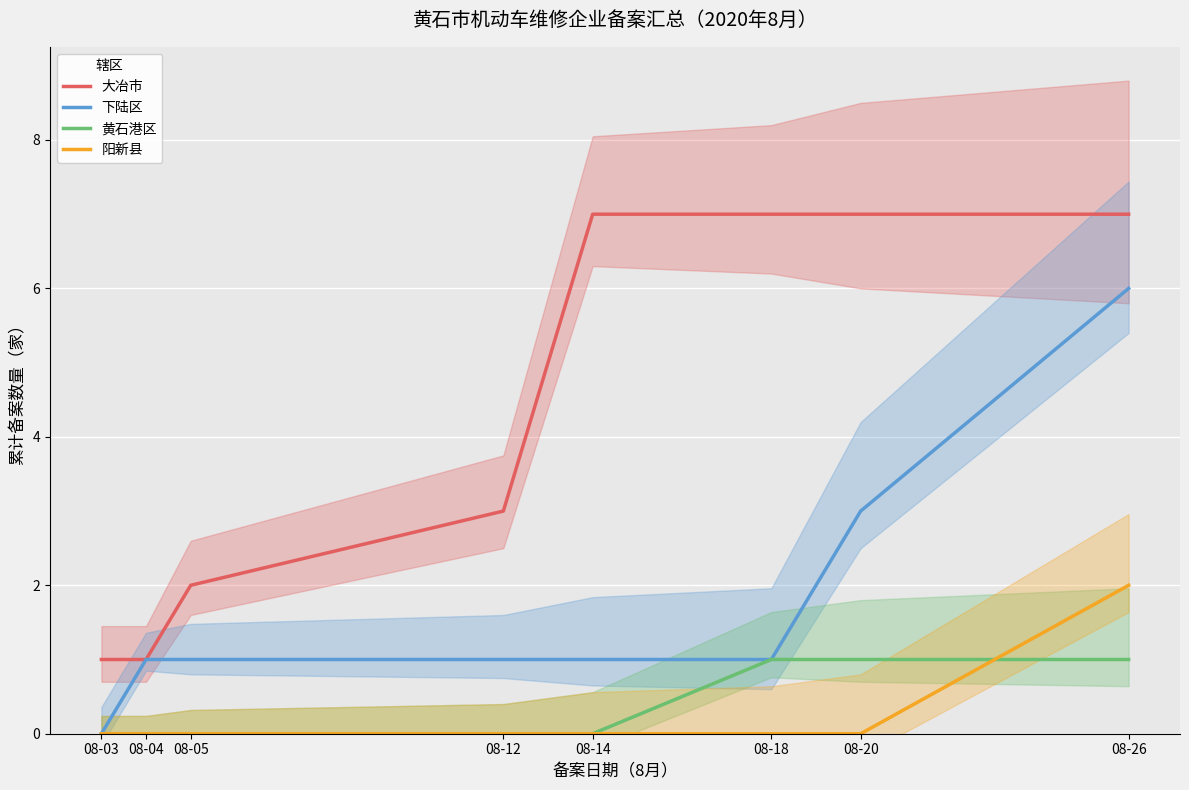

Rank the series at 08-03 from lowest to highest value.

下陆区, 黄石港区, 阳新县, 大冶市